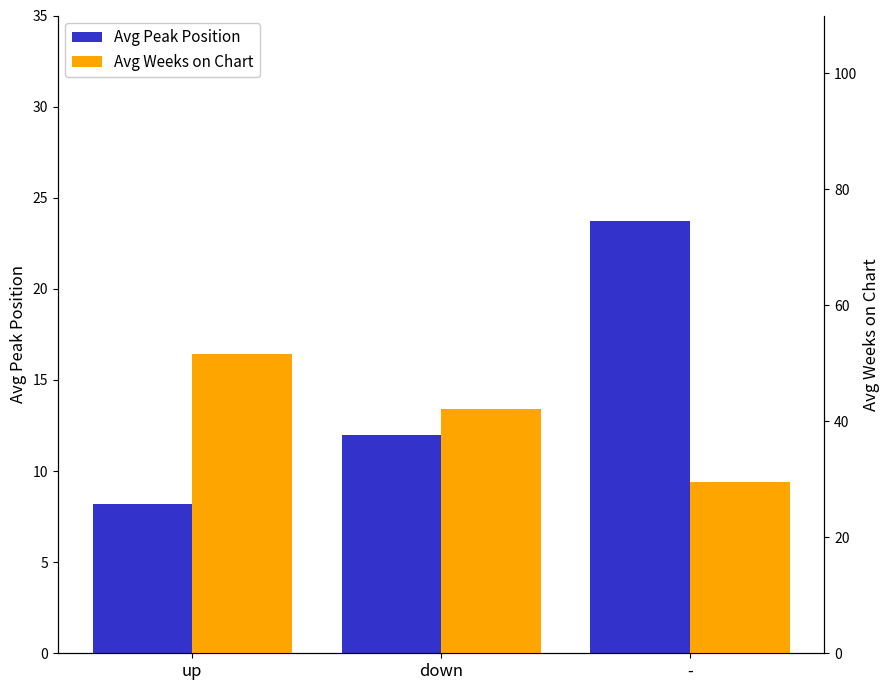

What is the sum of all Avg Peak Position values?

43.9